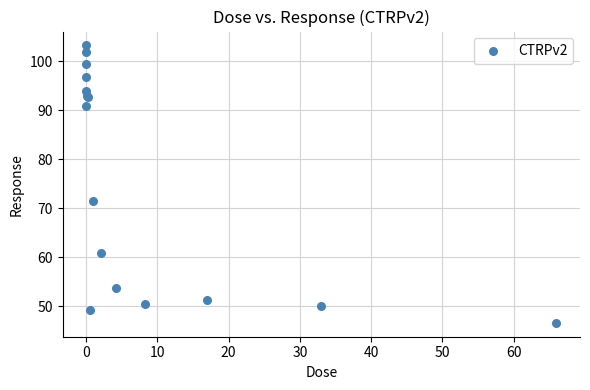

What Y value in the scatter plot is closest to 74?

71.5